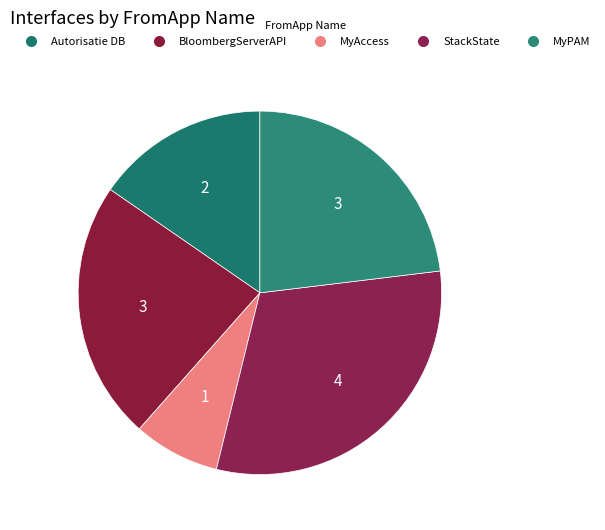

How many segments does this pie chart have?

5